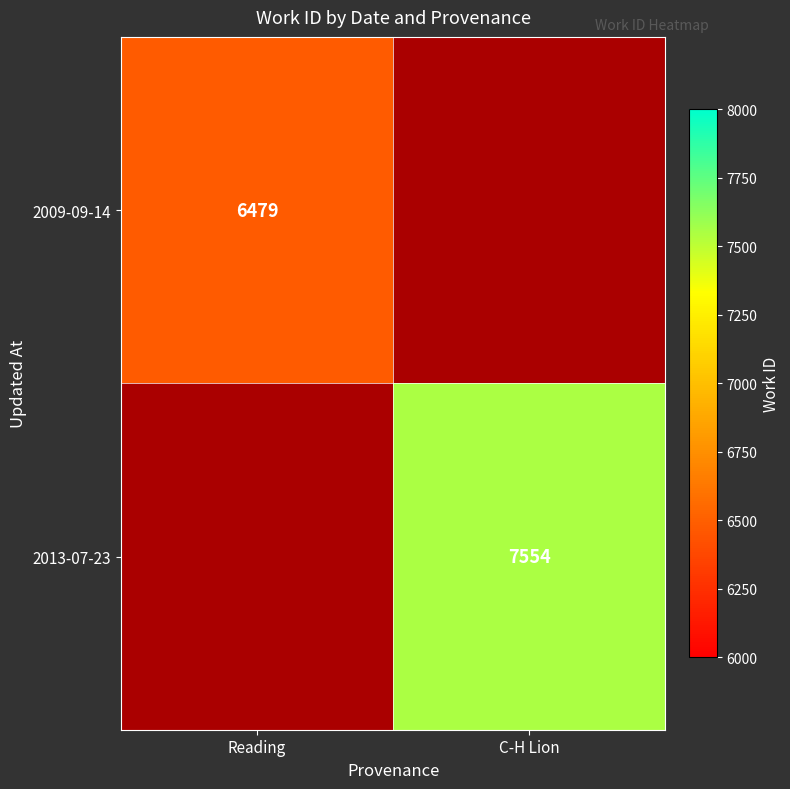

At which category does the chart reach its peak across all series?

C-H Lion